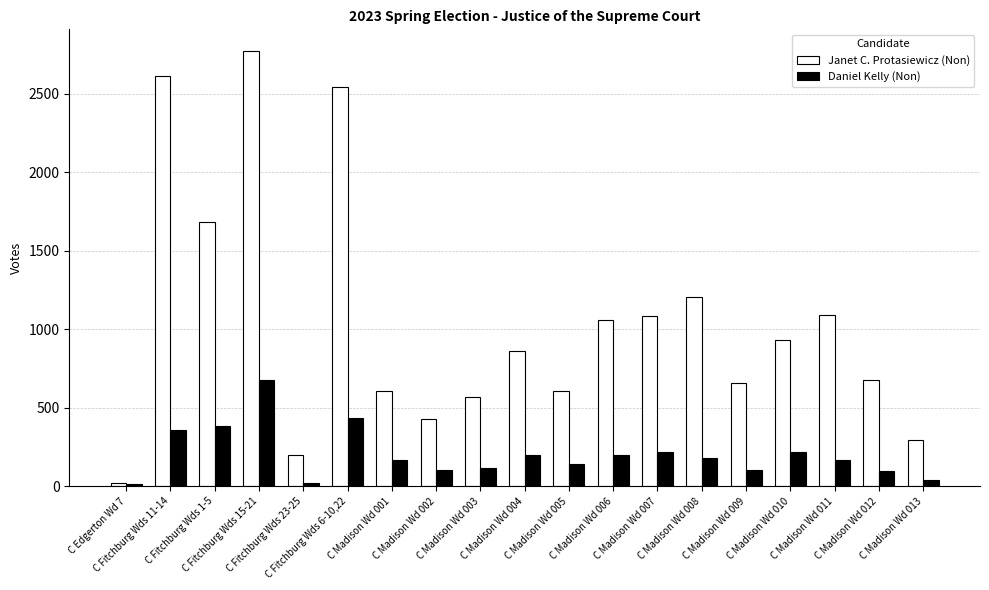

What is the average value of the Daniel Kelly (Non) series?

202